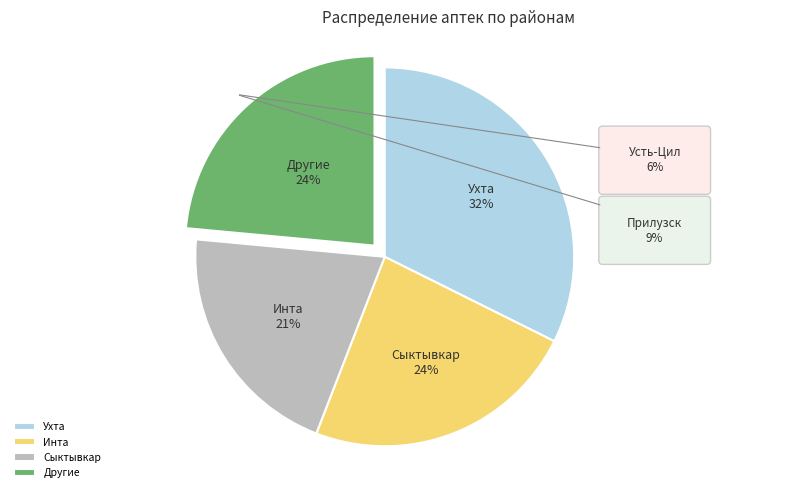

Is it true that Ухта is 32% of the pie?

True